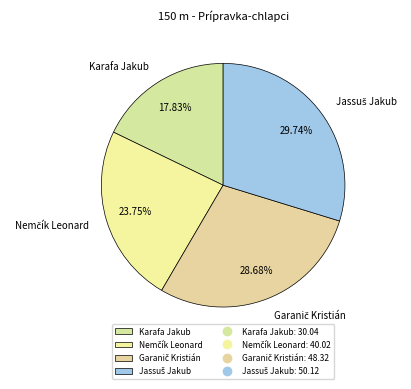

To the nearest percent, what is the average slice percentage?

25%